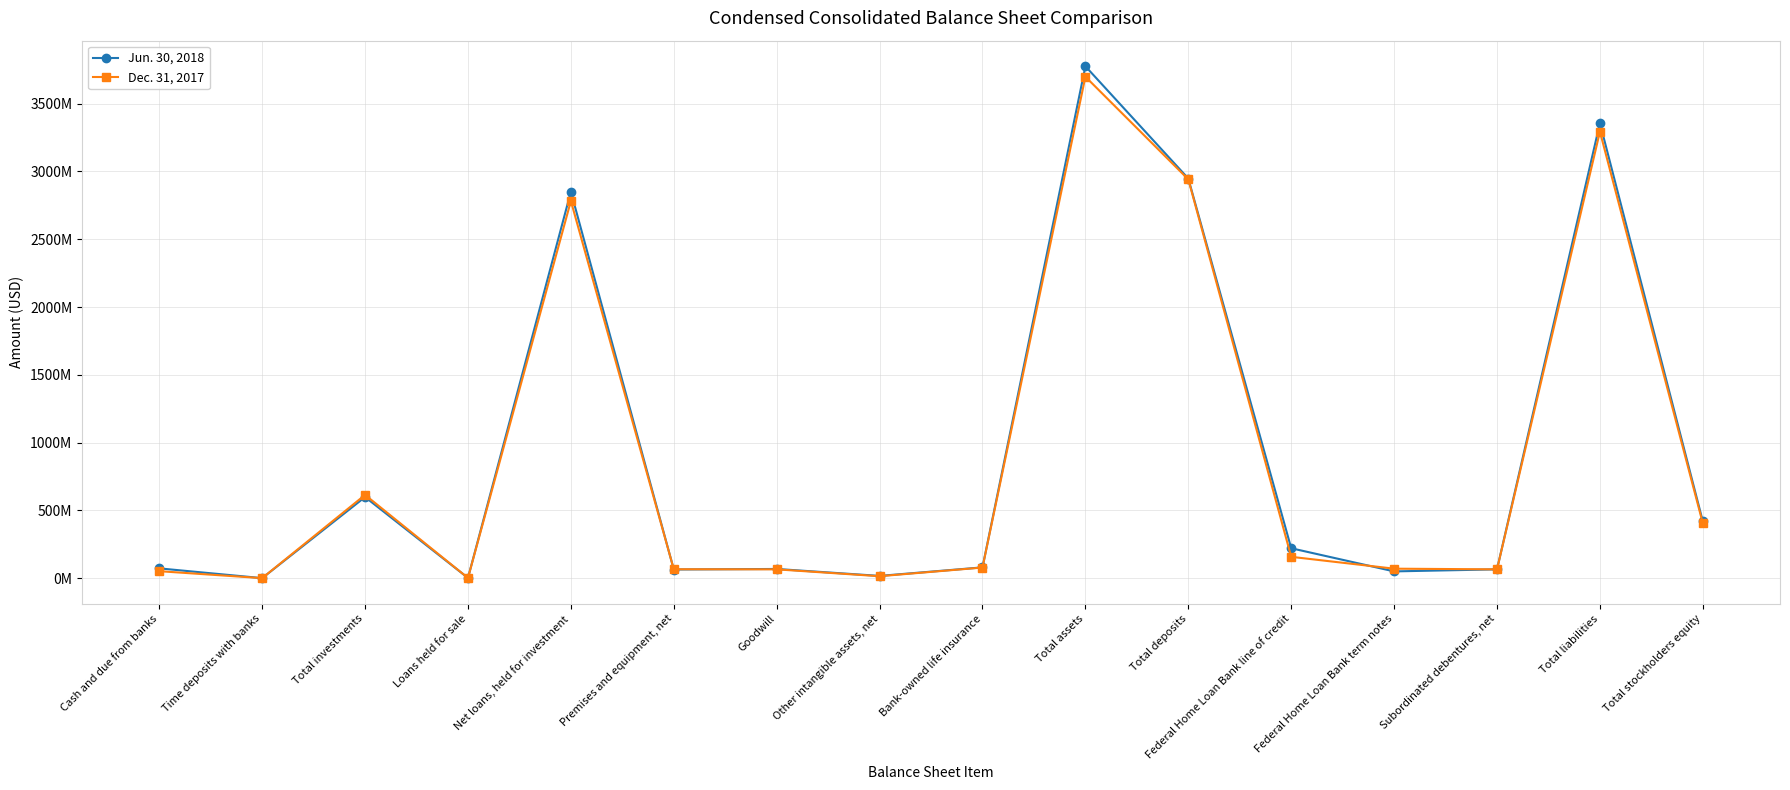

True or false: Dec. 31, 2017 has a value of 78573000 at Bank-owned life insurance.

True